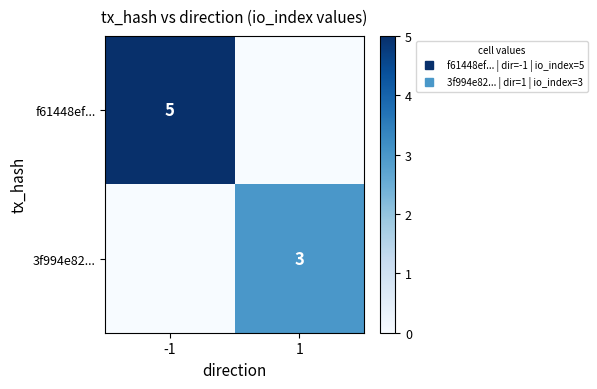

Rank the series by their average value, from lowest to highest.

3f994e82..., f61448ef...